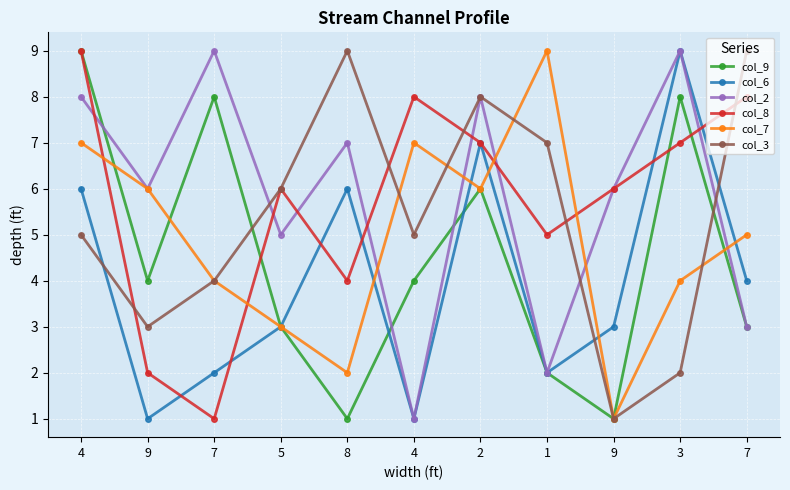

How many categories are shown in the chart?

11